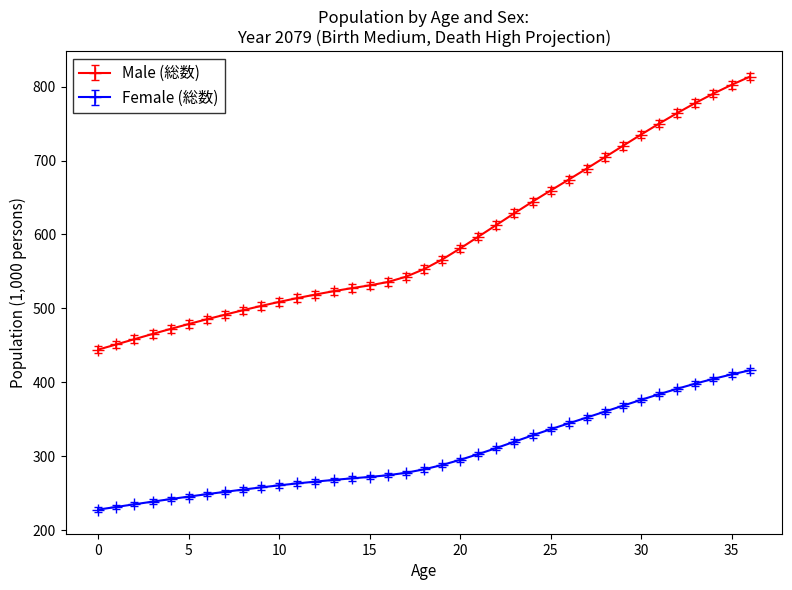

Rank the series by their average value, from lowest to highest.

Female (総数), Male (総数)